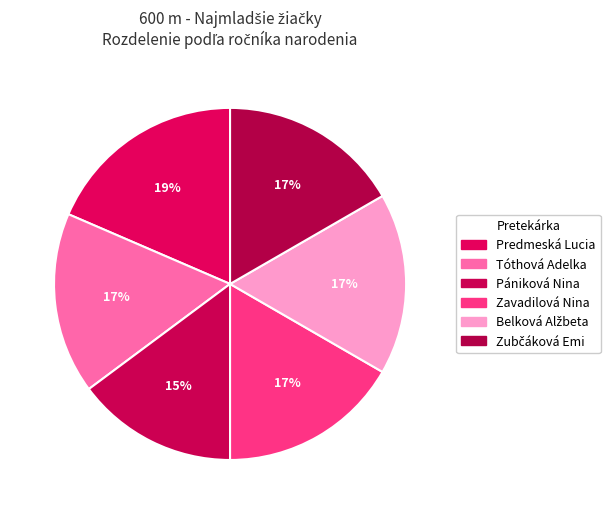

Count the number of slices in the pie.

6